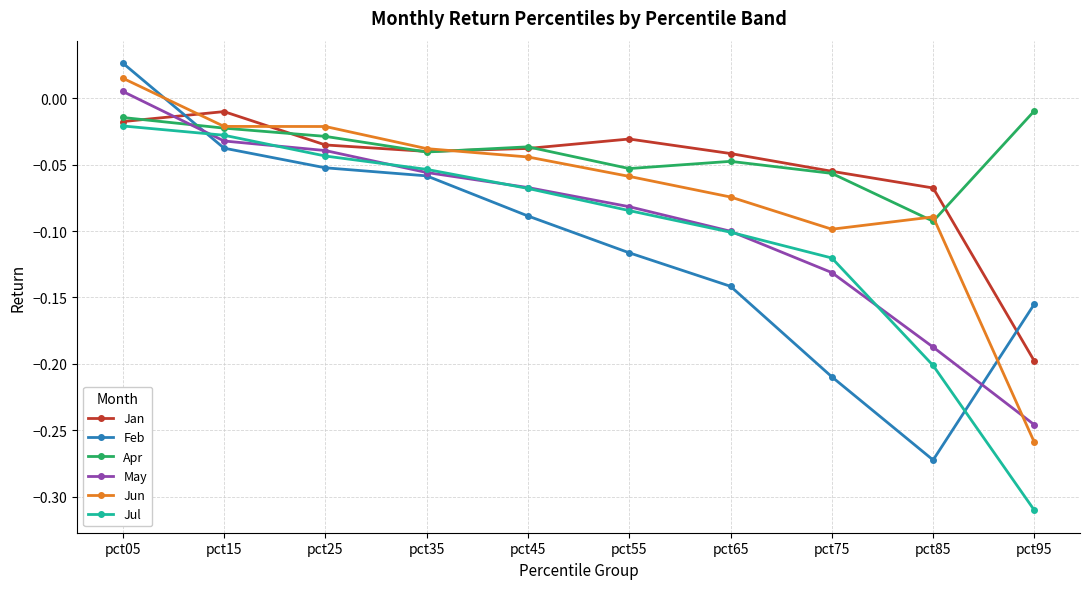

What is the difference between the maximum and minimum values in the Feb series?

0.3